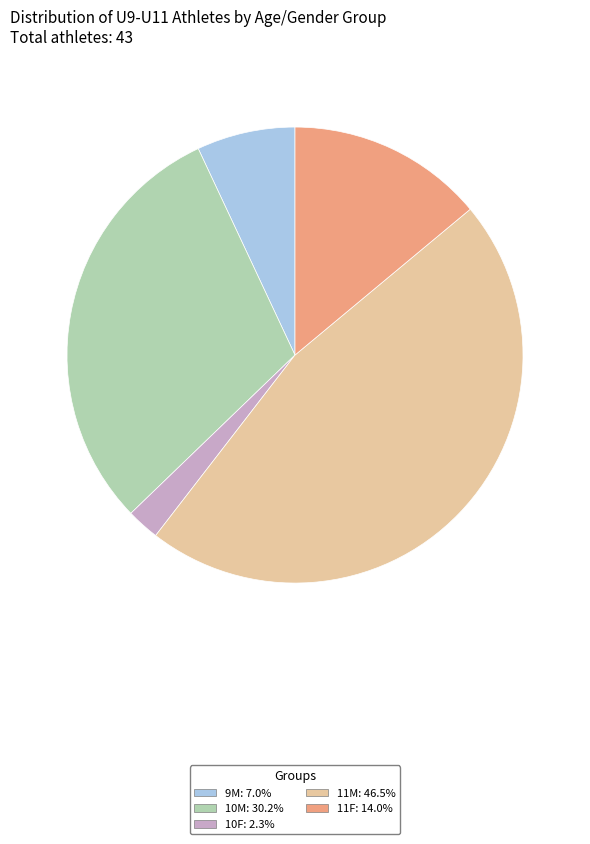

What is the ratio of the value at 11F: 14.0% to the value at 9M: 7.0%?

2.0